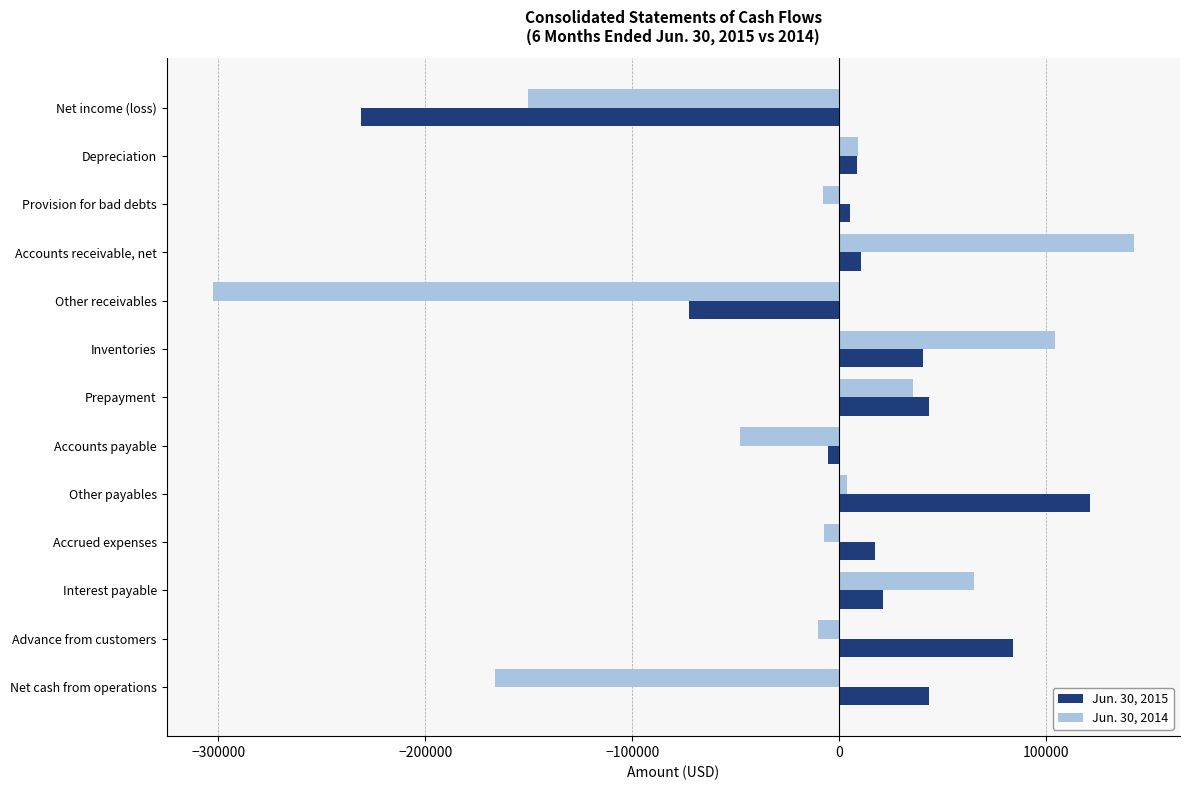

What is the minimum value shown in the chart?

-302754